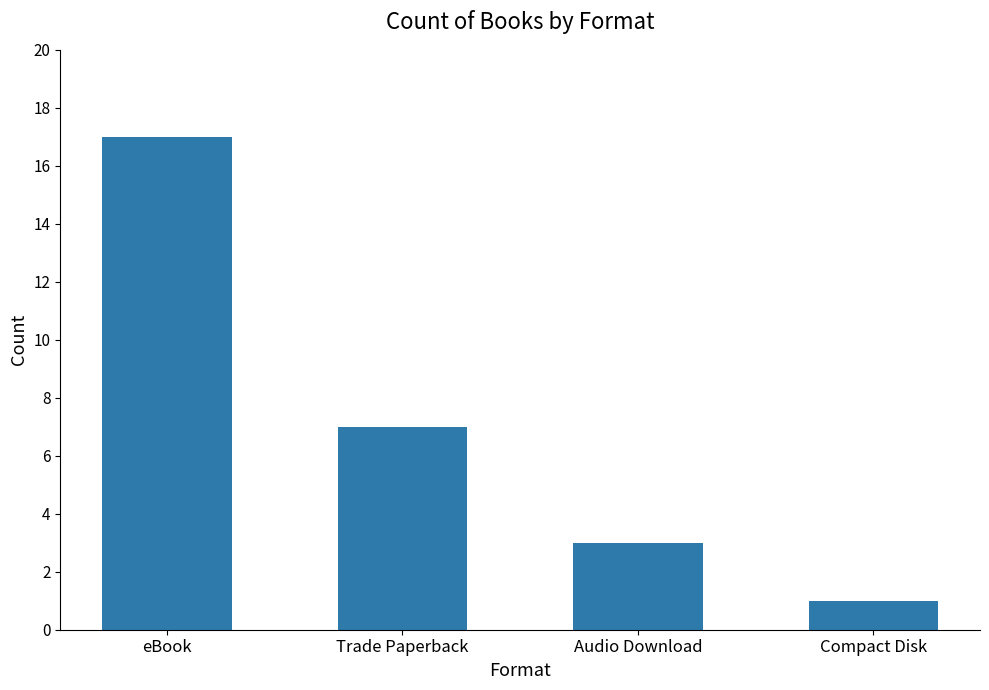

What position from the left is Audio Download?

3